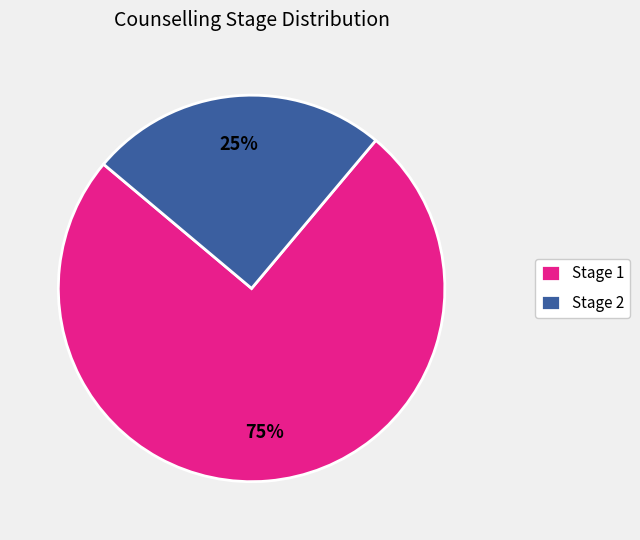

Is it true that Stage 2 is 32% of the pie?

False